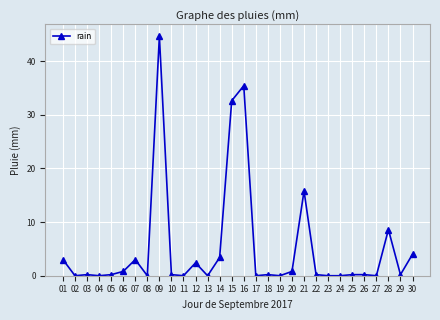

True or false: there are more than 1 points higher than both neighbors.

True